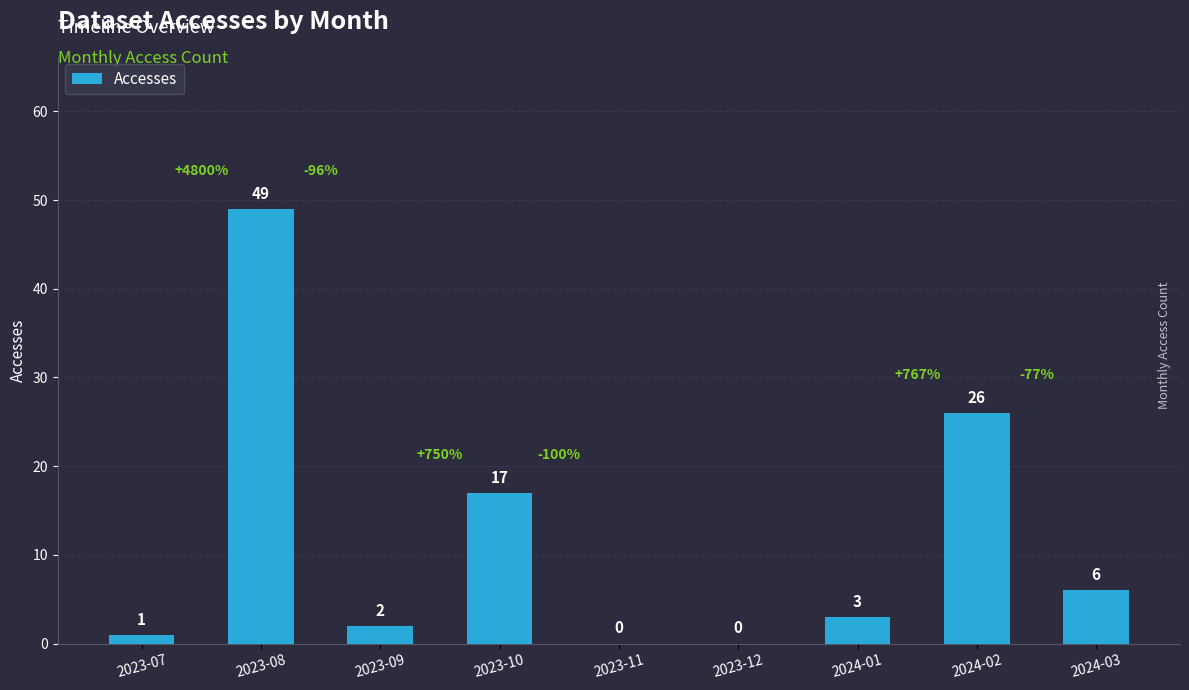

What is the sum of all values?

104